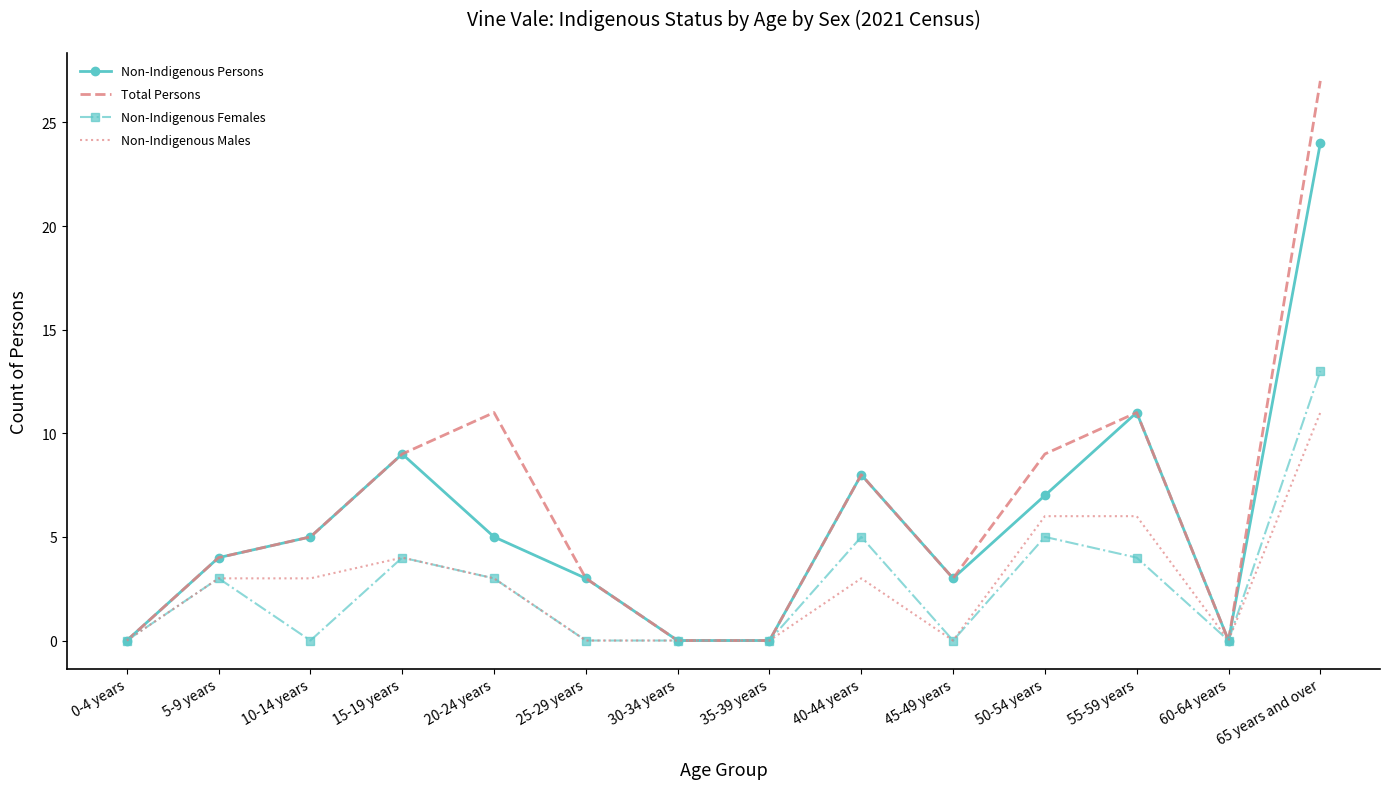

Reading left to right, transcribe all the data shown in this chart.

Non-Indigenous Persons: 0-4 years=0	5-9 years=4	10-14 years=5	15-19 years=9	20-24 years=5	25-29 years=3	30-34 years=0	35-39 years=0	40-44 years=8	45-49 years=3	50-54 years=7	55-59 years=11	60-64 years=0	65 years and over=24
Total Persons: 0-4 years=0	5-9 years=4	10-14 years=5	15-19 years=9	20-24 years=11	25-29 years=3	30-34 years=0	35-39 years=0	40-44 years=8	45-49 years=3	50-54 years=9	55-59 years=11	60-64 years=0	65 years and over=27
Non-Indigenous Females: 0-4 years=0	5-9 years=3	10-14 years=0	15-19 years=4	20-24 years=3	25-29 years=0	30-34 years=0	35-39 years=0	40-44 years=5	45-49 years=0	50-54 years=5	55-59 years=4	60-64 years=0	65 years and over=13
Non-Indigenous Males: 0-4 years=0	5-9 years=3	10-14 years=3	15-19 years=4	20-24 years=3	25-29 years=0	30-34 years=0	35-39 years=0	40-44 years=3	45-49 years=0	50-54 years=6	55-59 years=6	60-64 years=0	65 years and over=11